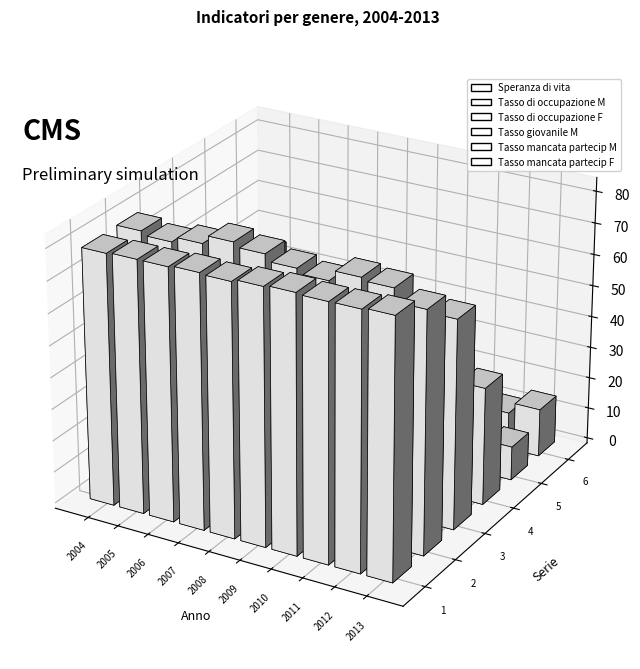

Reading left to right, what are all the values shown in this chart?

Speranza di vita: 2004=79.2	2005=79.6	2006=79.6	2007=80.1	2008=79.7	2009=80.5	2010=81.0	2011=80.6	2012=80.7	2013=81.2
Tasso di occupazione M: 2004=79.4	2005=78.2	2006=79.9	2007=82.6	2008=81.2	2009=79.1	2010=77.6	2011=80.9	2012=80.0	2013=75.9
Tasso di occupazione F: 2004=61.0	2005=64.6	2006=69.0	2007=71.9	2008=66.3	2009=65.2	2010=67.6	2011=68.2	2012=65.6	2013=65.9
Tasso giovanile M: 2004=58.1	2005=50.9	2006=44.3	2007=47.5	2008=45.7	2009=44.0	2010=46.8	2011=40.1	2012=38.1	2013=37.2
Tasso mancata partecip M: 2004=5.2	2005=4.2	2006=4.4	2007=4.3	2008=3.8	2009=5.2	2010=6.6	2011=5.7	2012=7.3	2013=10.7
Tasso mancata partecip F: 2004=9.1	2005=7.8	2006=7.4	2007=8.1	2008=8.0	2009=10.1	2010=9.0	2011=9.1	2012=11.6	2013=15.2